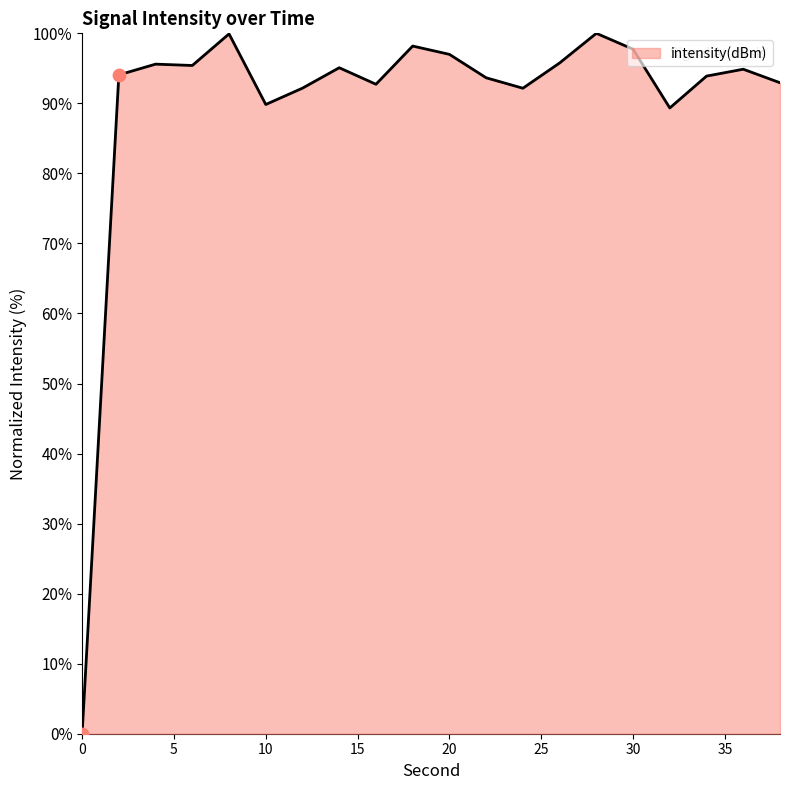

What is the maximum value shown in the chart?

100.0